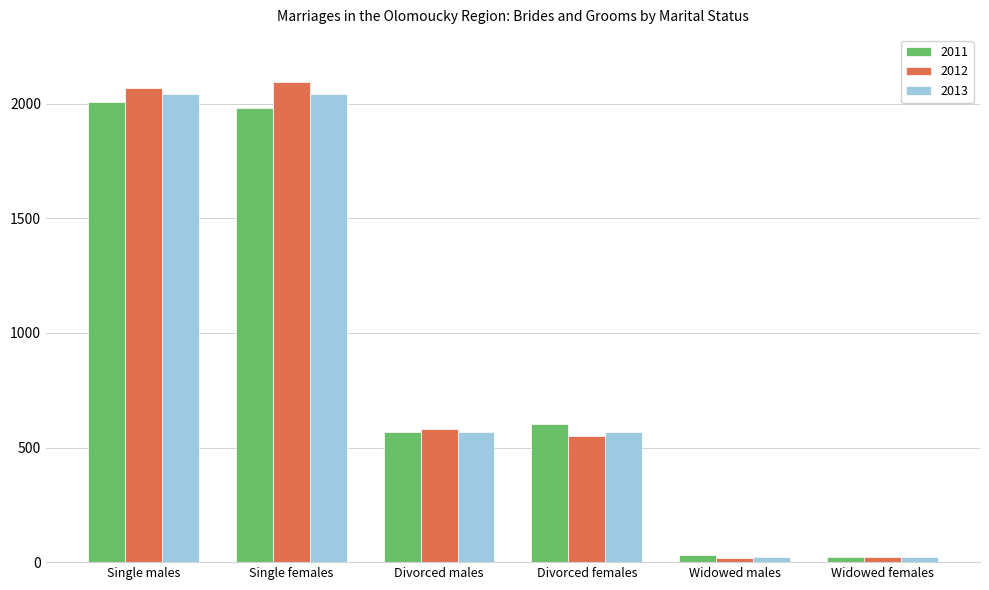

What is the smallest value displayed?

18